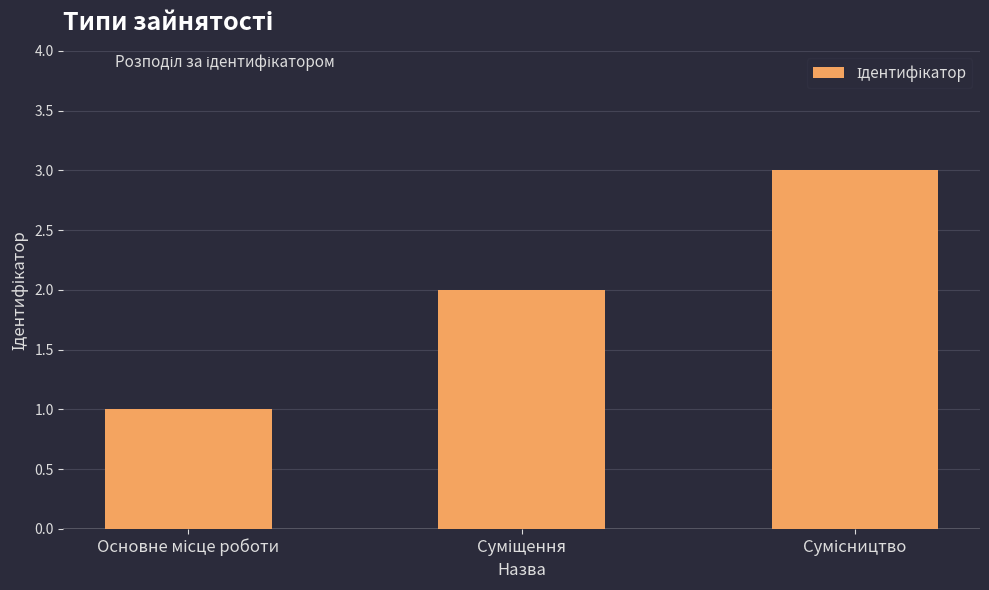

What is the maximum value shown in the chart?

3